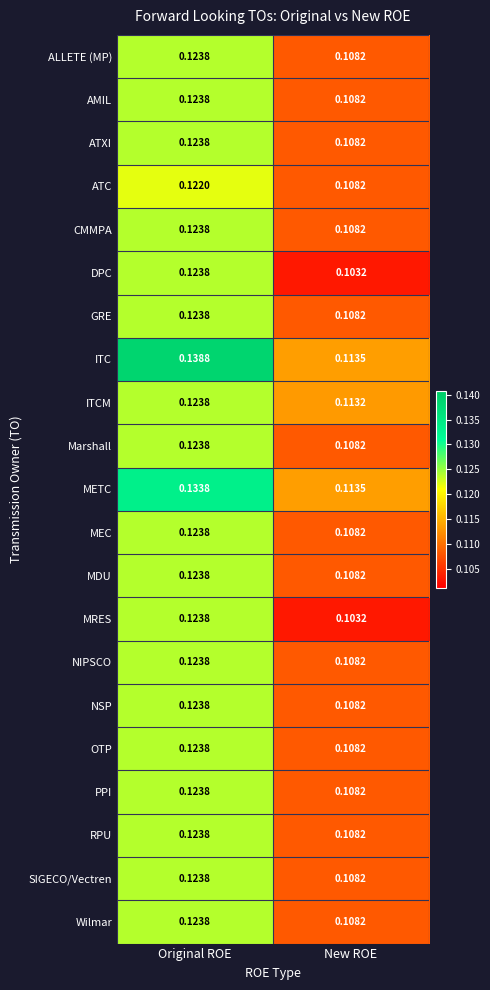

How many data points does each series have?

2